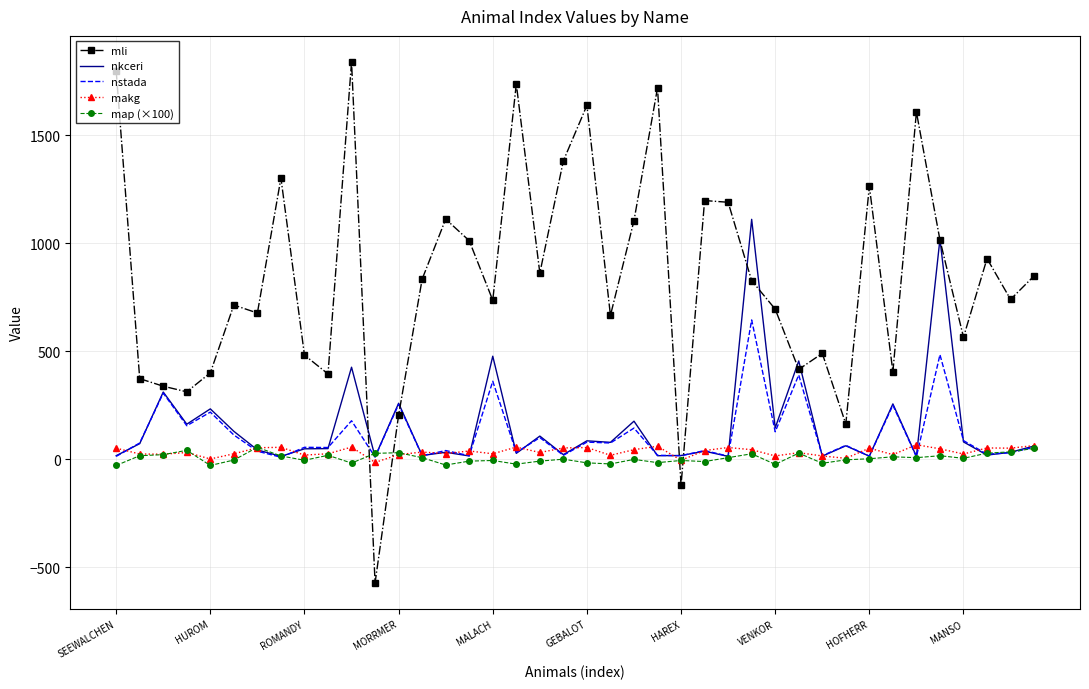

Which series has the largest range (max minus min)?

mli